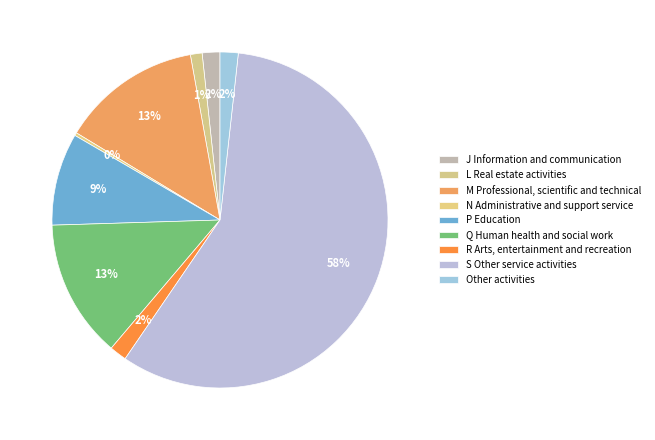

Which category has the smallest portion of the pie?

N Administrative and support service